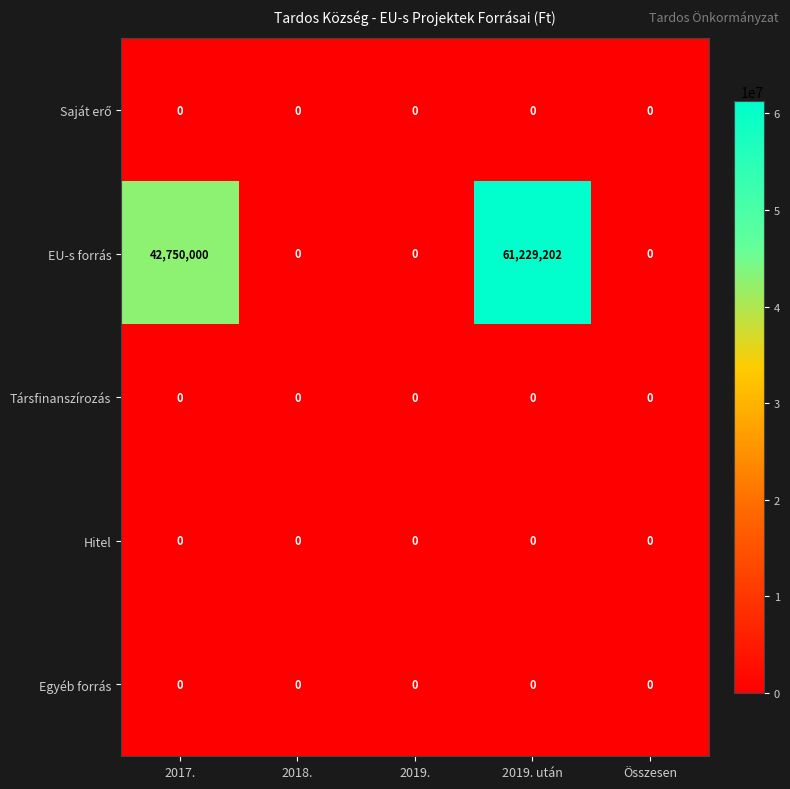

What is the spread (max minus min) of values at 2019. után?

61229202